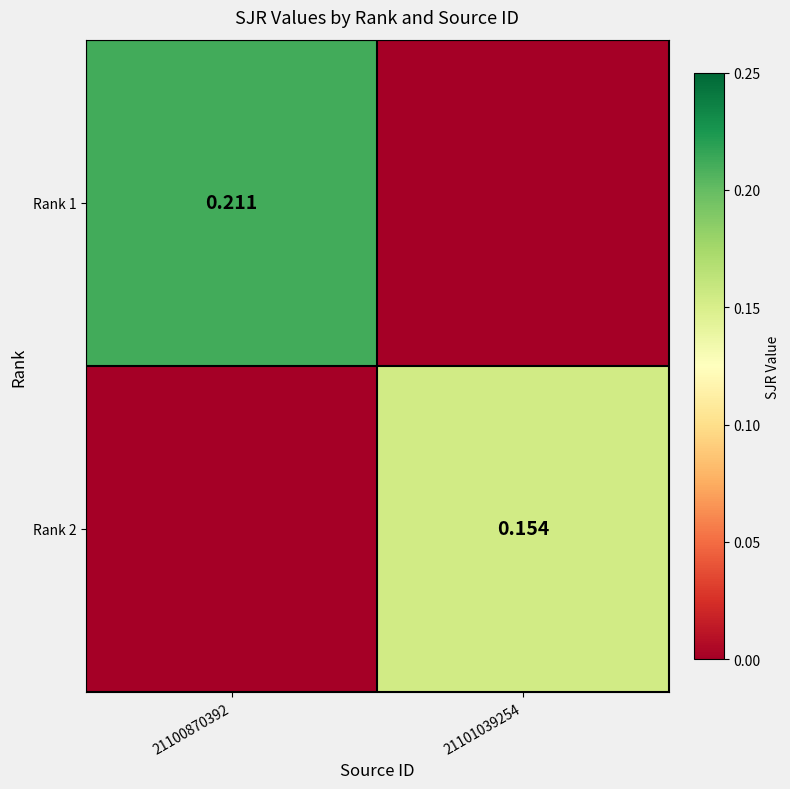

Is the value of Rank 2 at 21101039254 greater than the value of Rank 1 at 21100870392?

No